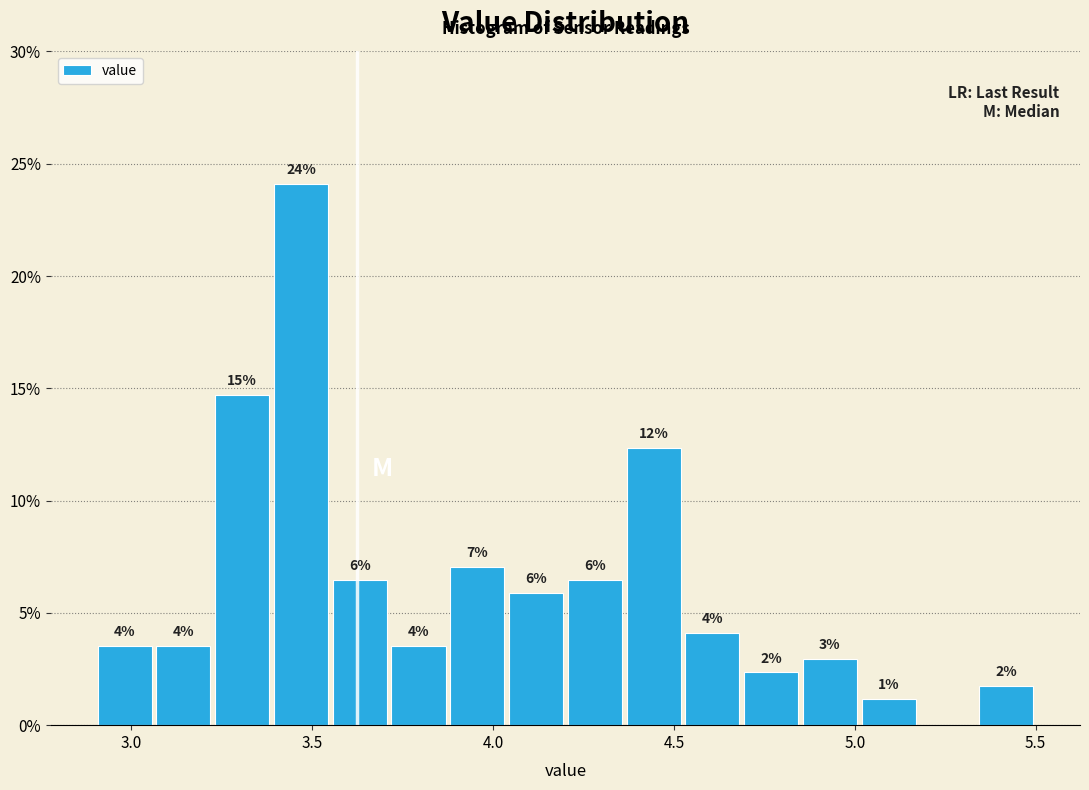

Around what value on the x-axis is the tallest bar? Give the approximate position of its centre, as read against the axis.

3.45